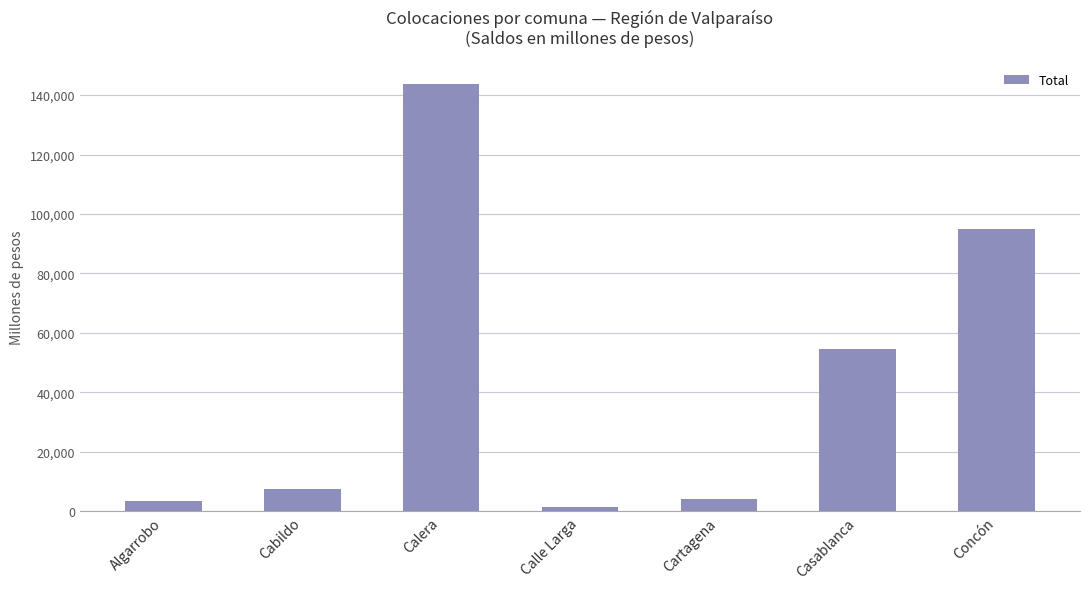

What is the average value?

44205.7